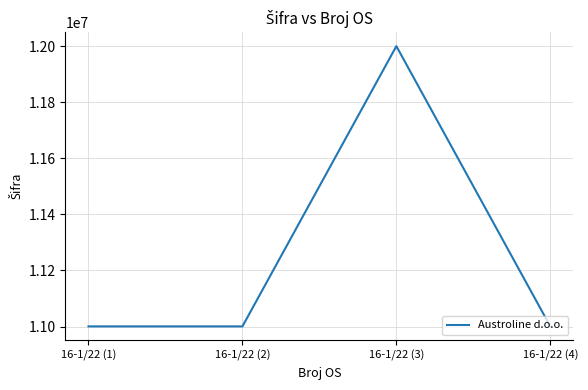

How many interior local peaks (higher than both neighbors) does the data have?

1